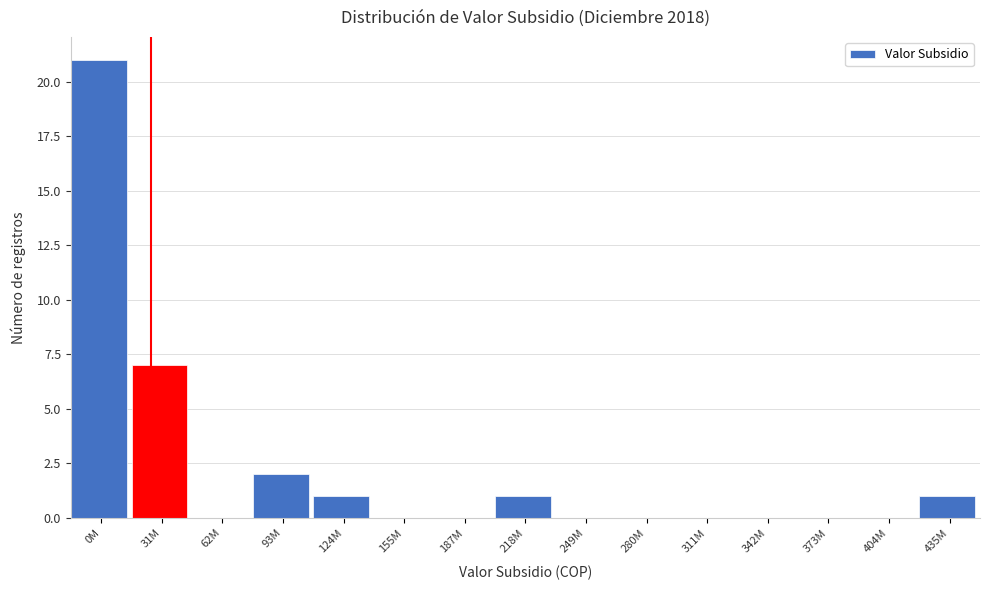

Reading left to right, transcribe all the data shown in this chart.

0M=21	31M=7	62M=0	93M=2	124M=1	155M=0	187M=0	218M=1	249M=0	280M=0	311M=0	342M=0	373M=0	404M=0	435M=1